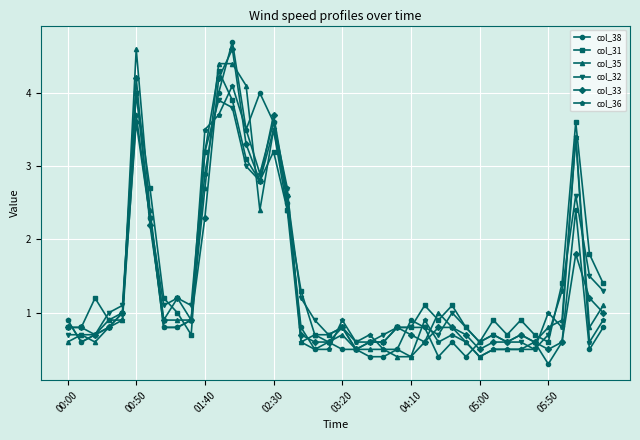

How many data points does each series have?

40